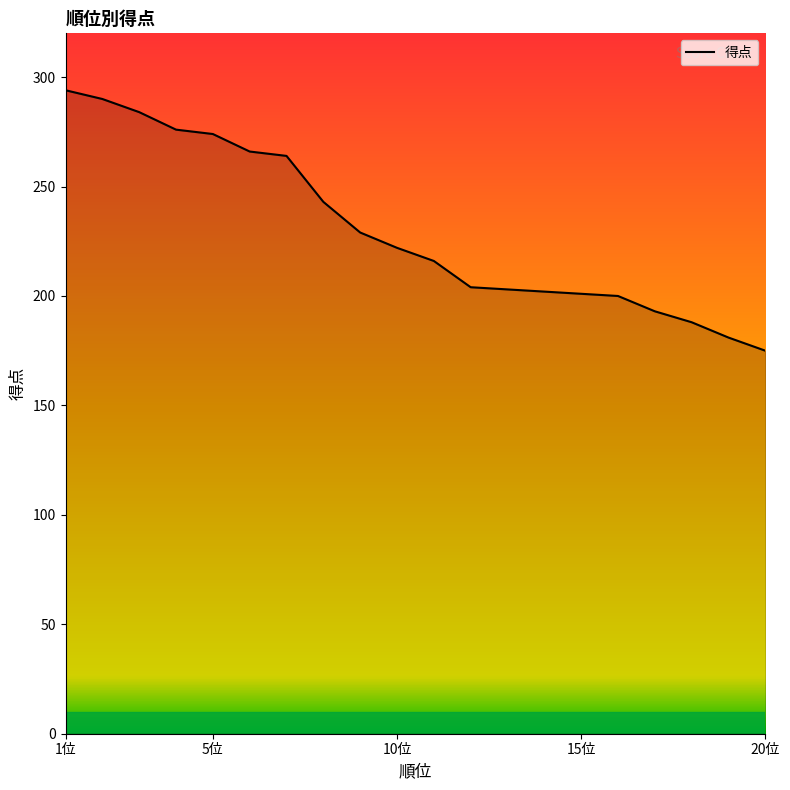

The value at 13 is 82. True or false?

False